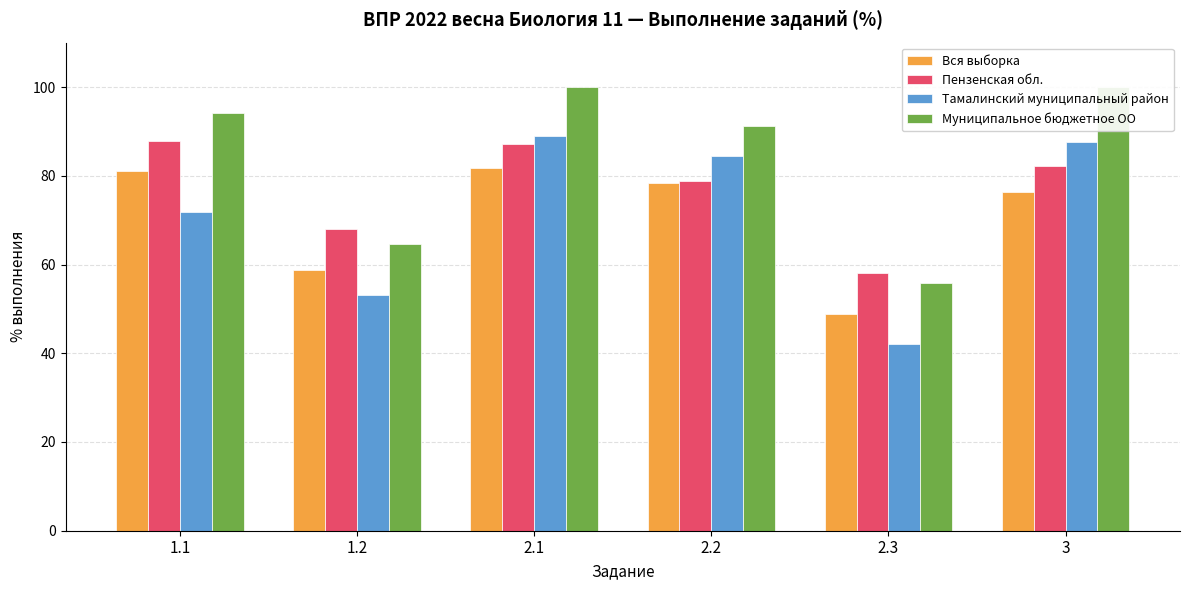

Which series has the largest total across all categories?

Муниципальное бюджетное ОО